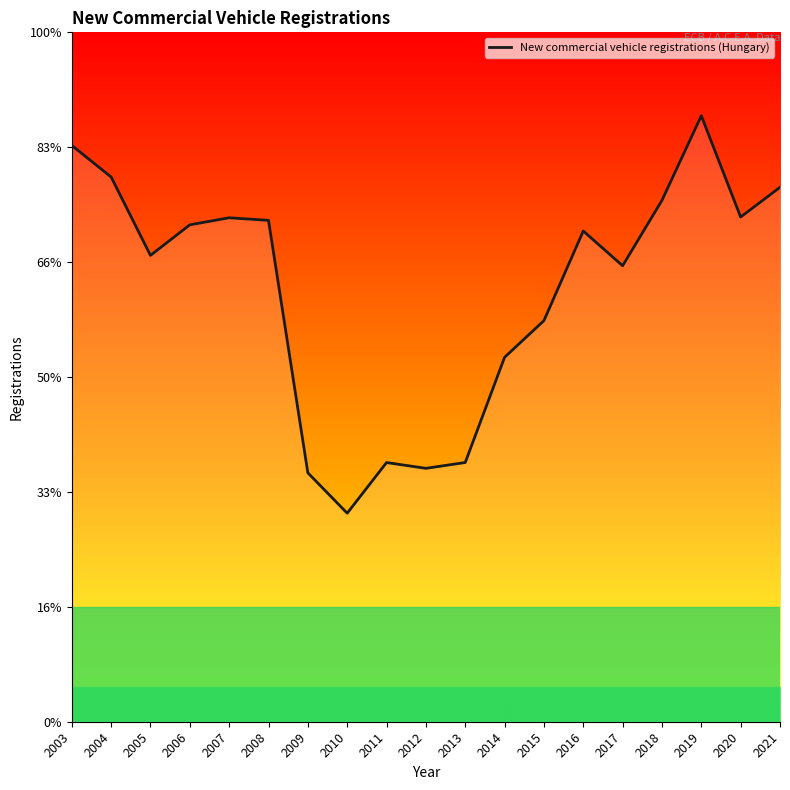

Does the chart display data point markers on the line(s)?

No